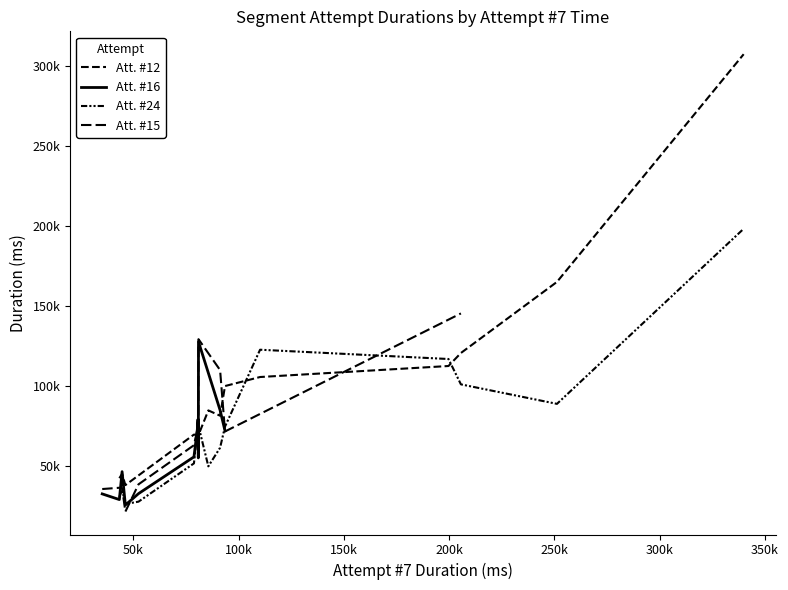

Does the chart have visible grid lines?

No